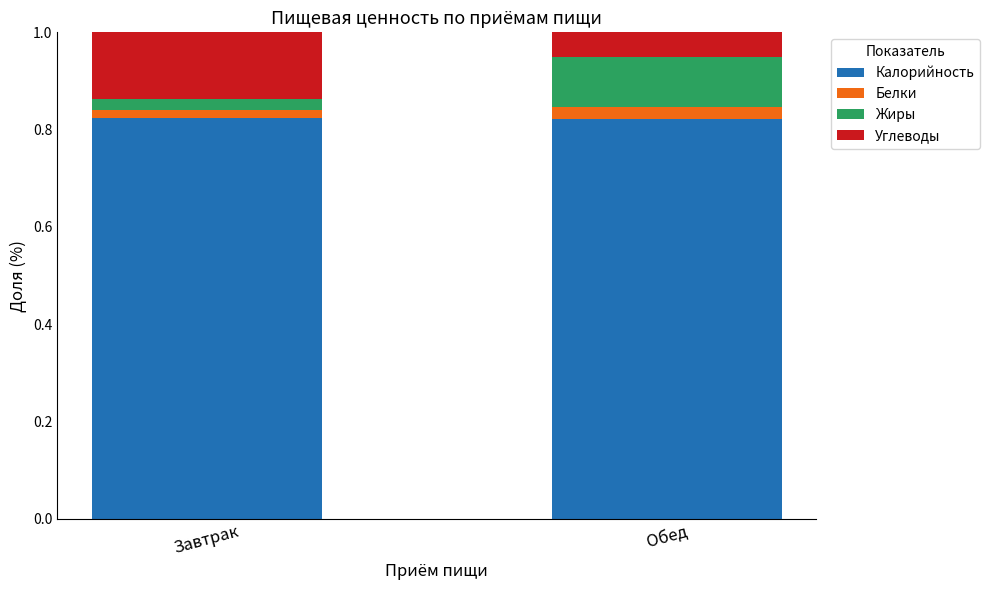

Count the number of data series in this chart.

4